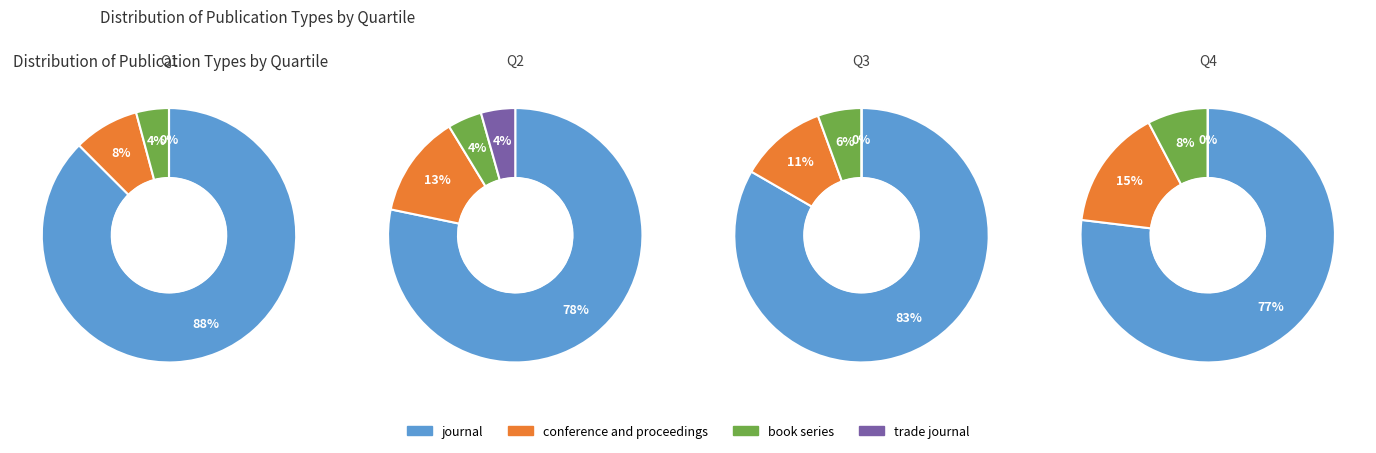

How many slices are in this pie chart?

4